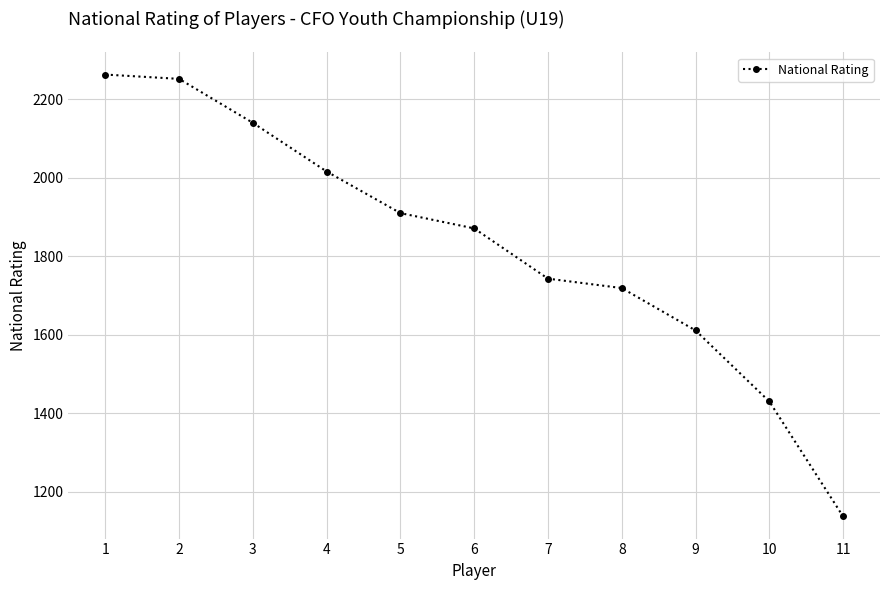

How many lines are shown in the chart?

1